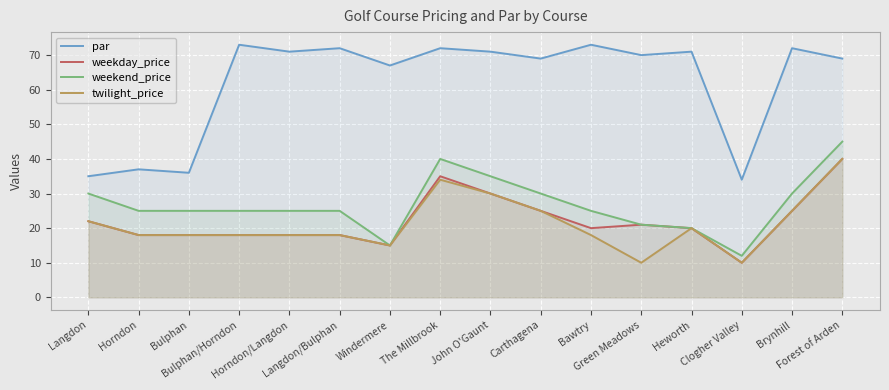

The weekend_price series shows 35 at John O'Gaunt. True or false?

True